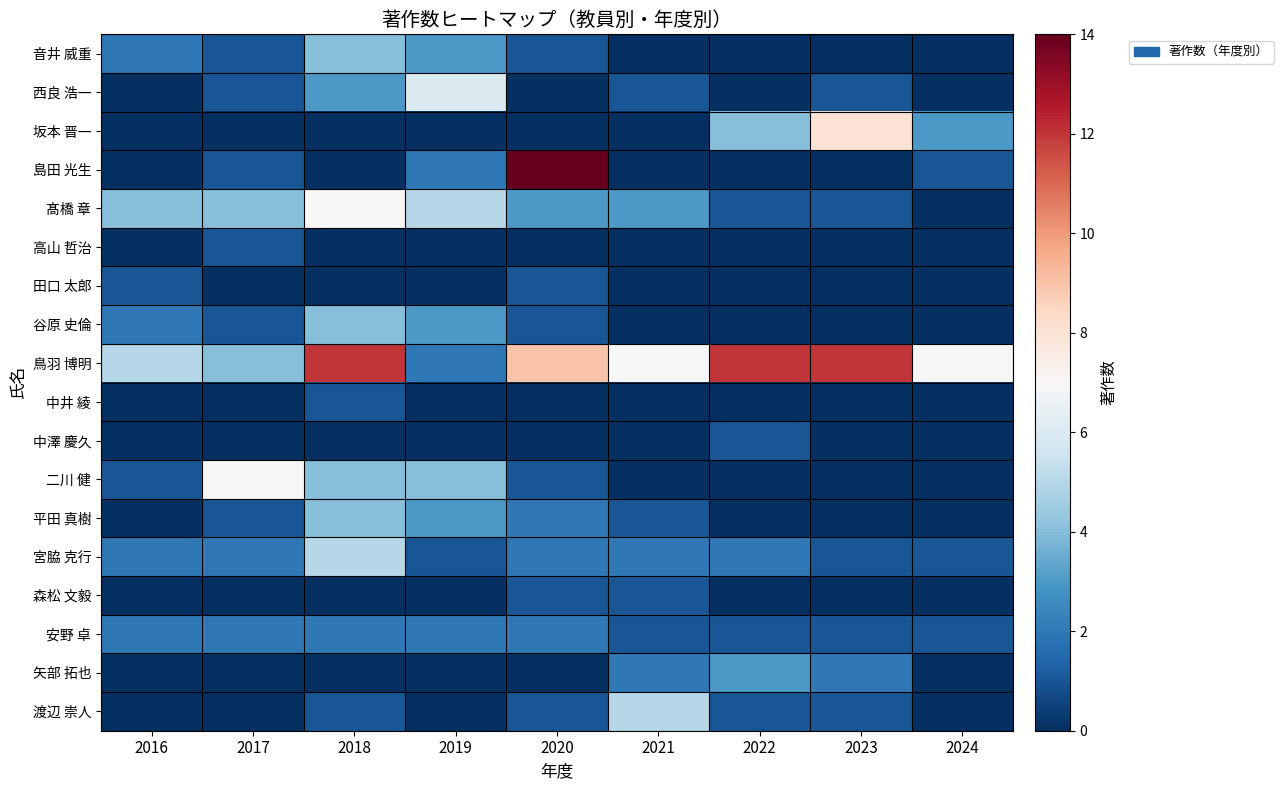

Between 2020 and 2021, which series saw the biggest shift?

島田 光生